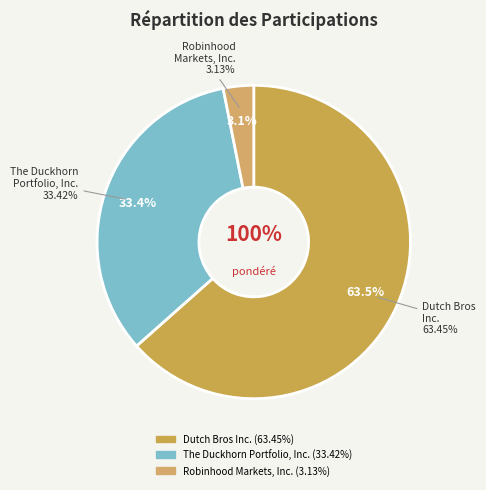

How many segments does this pie chart have?

3